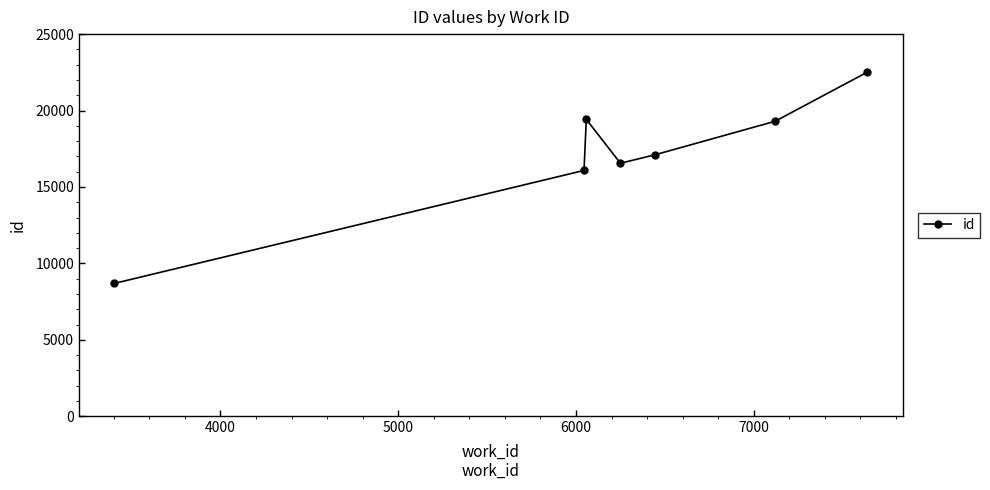

What is the value of the 7th point from the left?

22514.0